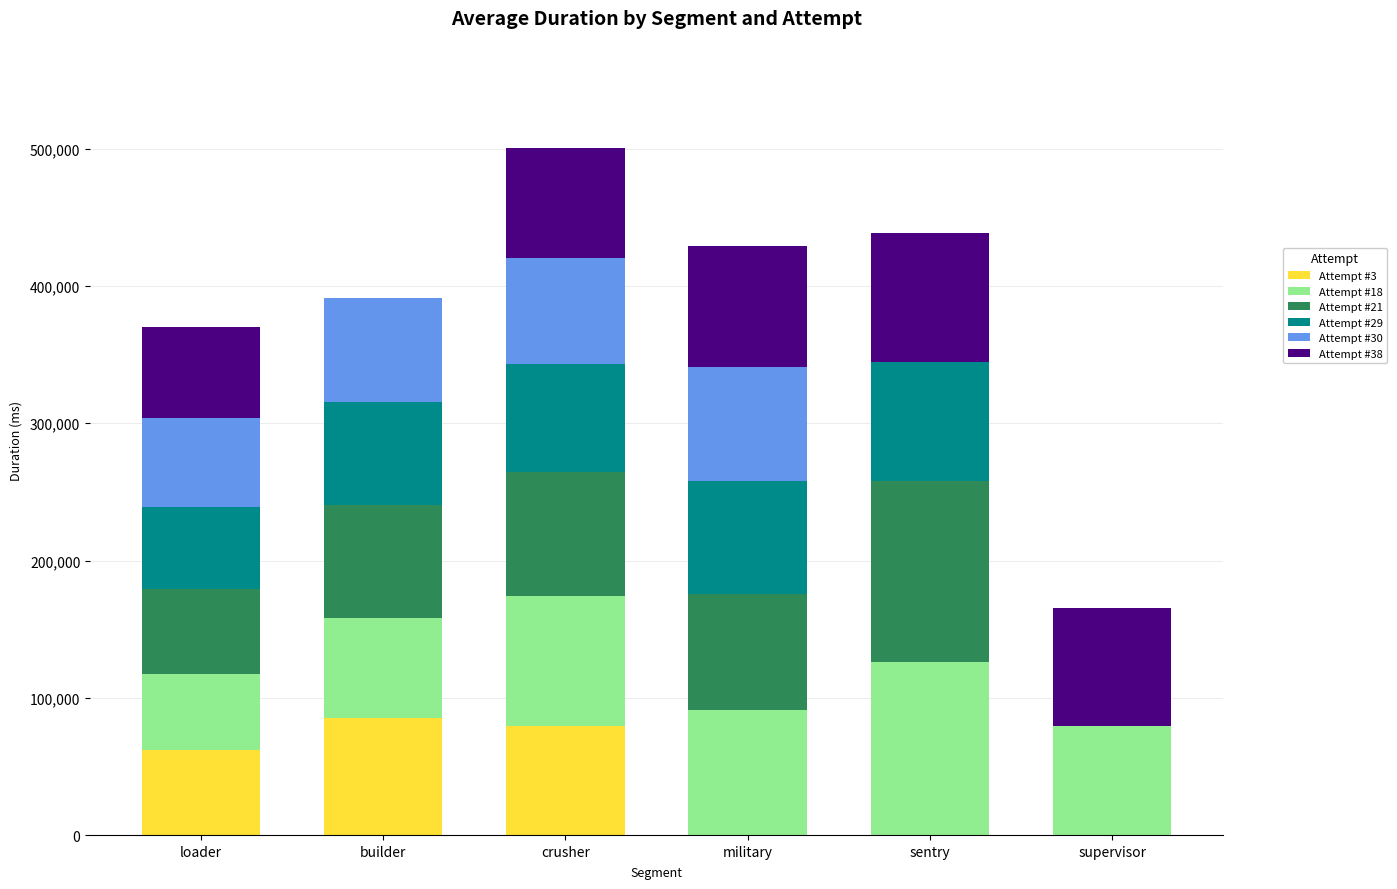

At which category is the sum across all series the highest?

crusher